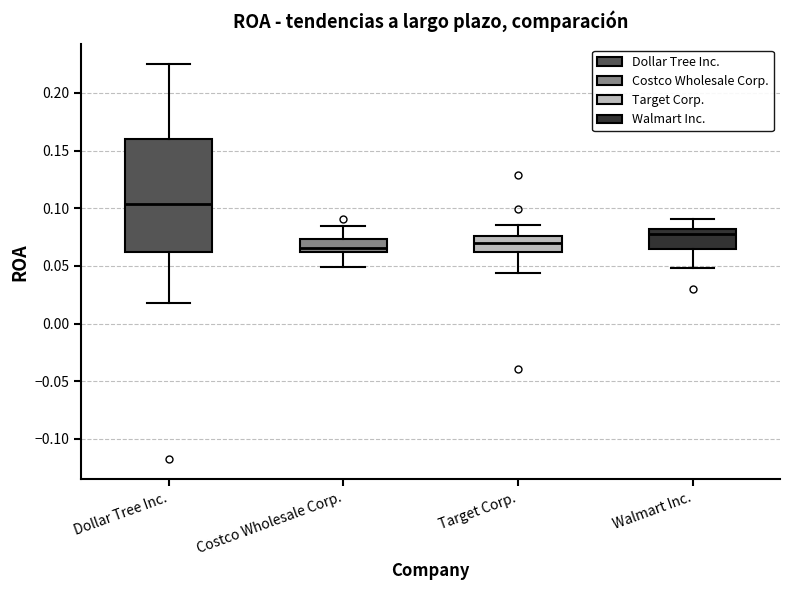

Reading left to right, read every box against the y-axis: the position of its median line, the range the box covers, and the ends of its whiskers. The values are not printed on the chart, so give them approximately, as read against the axis.

Dollar Tree Inc.: median 0.105, box 0.060 to 0.160, whiskers 0.020 to 0.225
Costco Wholesale Corp.: median 0.065, box 0.060 to 0.075, whiskers 0.050 to 0.085
Target Corp.: median 0.070, box 0.060 to 0.075, whiskers 0.045 to 0.085
Walmart Inc.: median 0.080 (just below the box's upper edge), box 0.065 to 0.080, whiskers 0.050 to 0.090